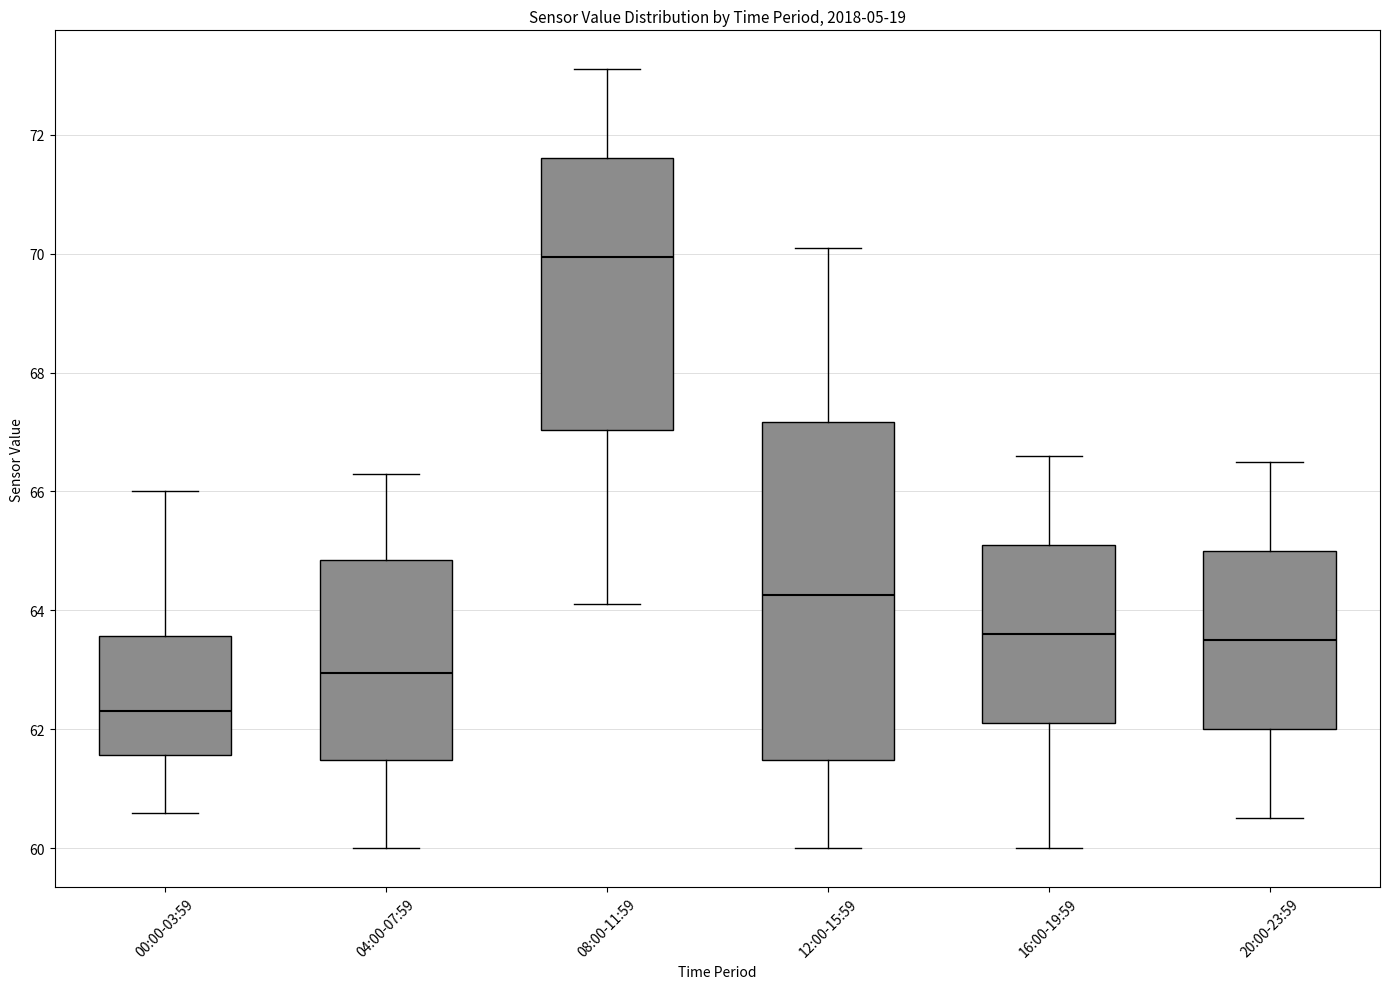

Which box's median line is the lowest?

00:00-03:59